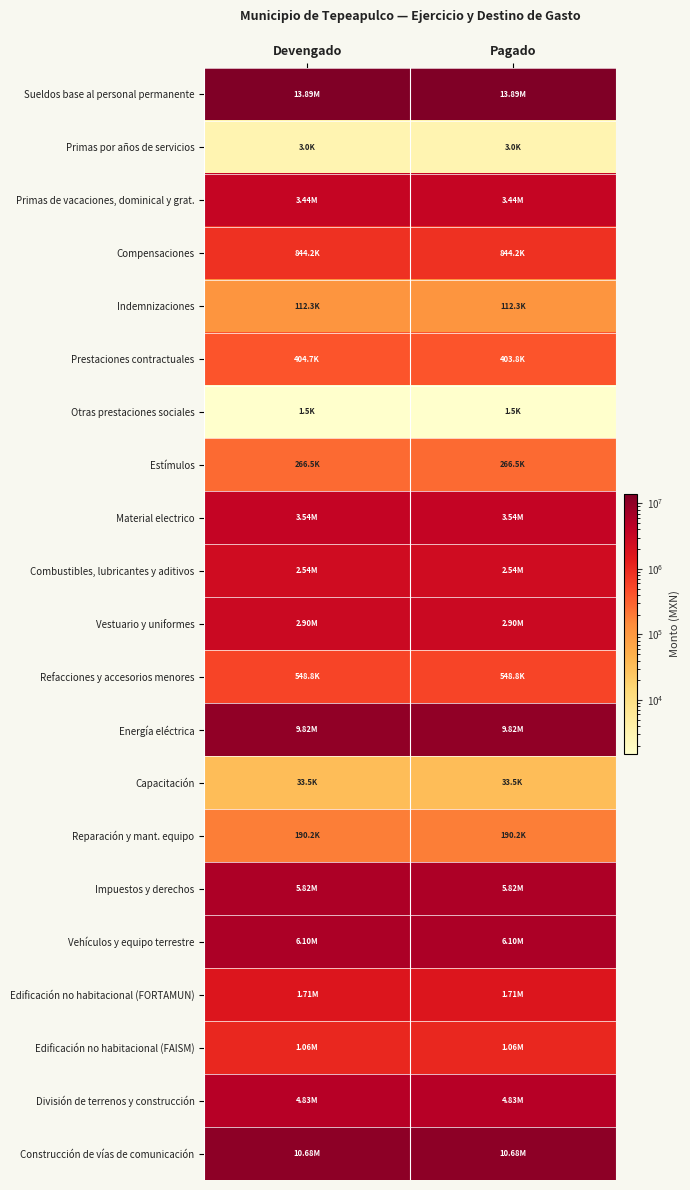

Which has a higher value, Devengado or Pagado?

Devengado